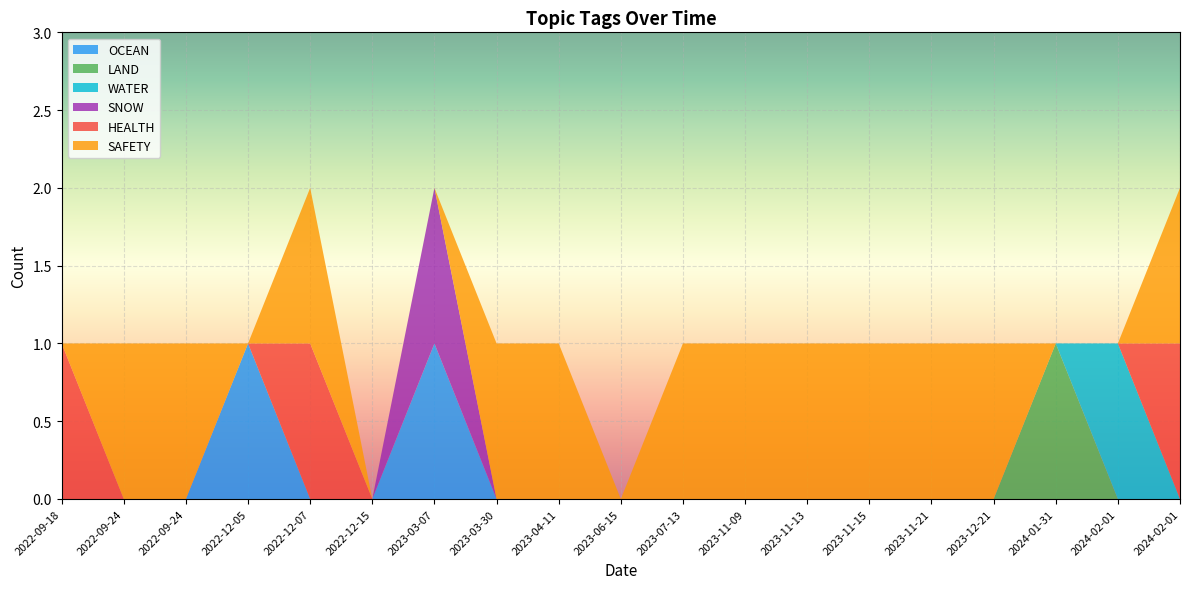

Reading left to right, transcribe all the data shown in this chart.

OCEAN: 2022-09-18=0	2022-09-24=0	2022-09-24=0	2022-12-05=1	2022-12-07=0	2022-12-15=0	2023-03-07=1	2023-03-30=0	2023-04-11=0	2023-06-15=0	2023-07-13=0	2023-11-09=0	2023-11-13=0	2023-11-15=0	2023-11-21=0	2023-12-21=0	2024-01-31=0	2024-02-01=0	2024-02-01=0
LAND: 2022-09-18=0	2022-09-24=0	2022-09-24=0	2022-12-05=0	2022-12-07=0	2022-12-15=0	2023-03-07=0	2023-03-30=0	2023-04-11=0	2023-06-15=0	2023-07-13=0	2023-11-09=0	2023-11-13=0	2023-11-15=0	2023-11-21=0	2023-12-21=0	2024-01-31=1	2024-02-01=0	2024-02-01=0
WATER: 2022-09-18=0	2022-09-24=0	2022-09-24=0	2022-12-05=0	2022-12-07=0	2022-12-15=0	2023-03-07=0	2023-03-30=0	2023-04-11=0	2023-06-15=0	2023-07-13=0	2023-11-09=0	2023-11-13=0	2023-11-15=0	2023-11-21=0	2023-12-21=0	2024-01-31=0	2024-02-01=1	2024-02-01=0
SNOW: 2022-09-18=0	2022-09-24=0	2022-09-24=0	2022-12-05=0	2022-12-07=0	2022-12-15=0	2023-03-07=1	2023-03-30=0	2023-04-11=0	2023-06-15=0	2023-07-13=0	2023-11-09=0	2023-11-13=0	2023-11-15=0	2023-11-21=0	2023-12-21=0	2024-01-31=0	2024-02-01=0	2024-02-01=0
HEALTH: 2022-09-18=1	2022-09-24=0	2022-09-24=0	2022-12-05=0	2022-12-07=1	2022-12-15=0	2023-03-07=0	2023-03-30=0	2023-04-11=0	2023-06-15=0	2023-07-13=0	2023-11-09=0	2023-11-13=0	2023-11-15=0	2023-11-21=0	2023-12-21=0	2024-01-31=0	2024-02-01=0	2024-02-01=1
SAFETY: 2022-09-18=0	2022-09-24=1	2022-09-24=1	2022-12-05=0	2022-12-07=1	2022-12-15=0	2023-03-07=0	2023-03-30=1	2023-04-11=1	2023-06-15=0	2023-07-13=1	2023-11-09=1	2023-11-13=1	2023-11-15=1	2023-11-21=1	2023-12-21=1	2024-01-31=0	2024-02-01=0	2024-02-01=1